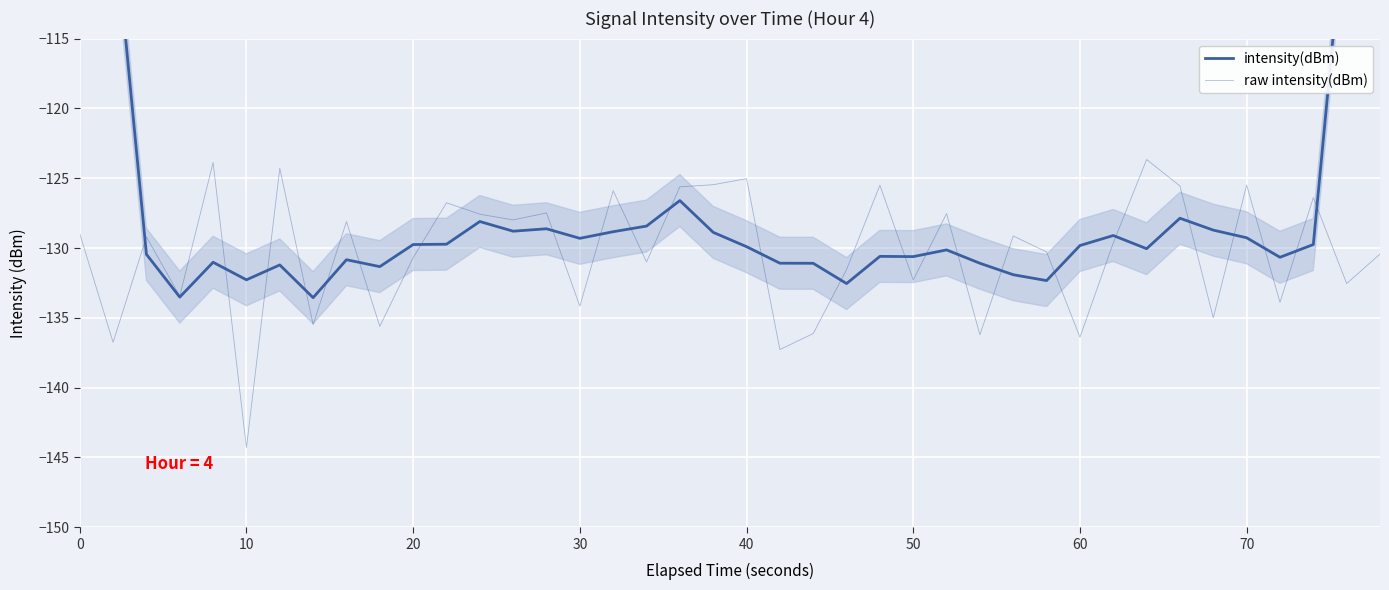

How many lines are shown in the chart?

2